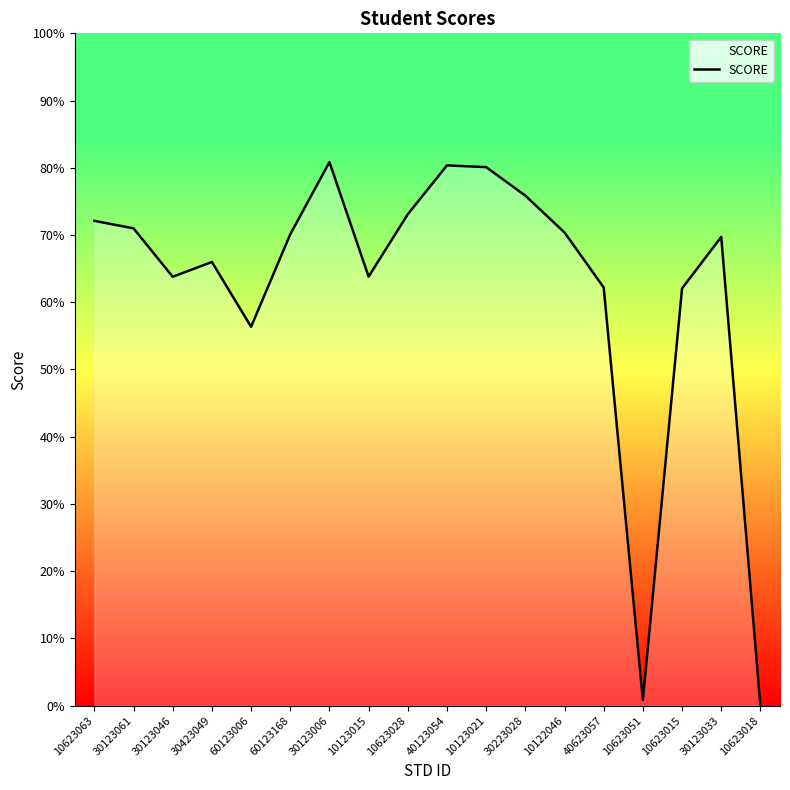

How many values are above zero?

17